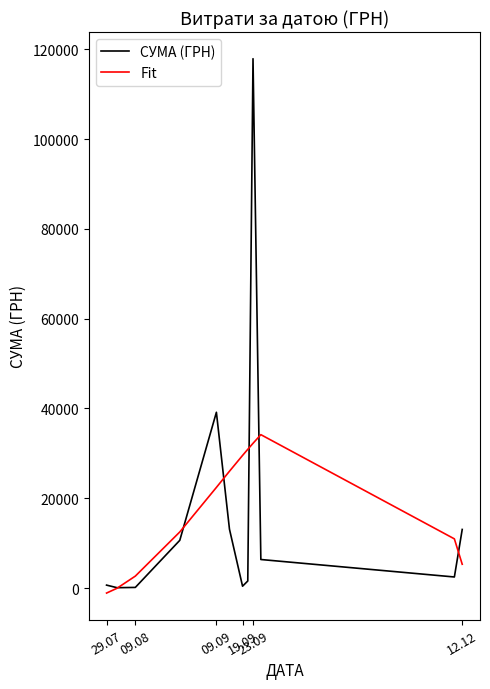

List the series in order of their peak value, lowest first.

Fit, СУМА (ГРН)